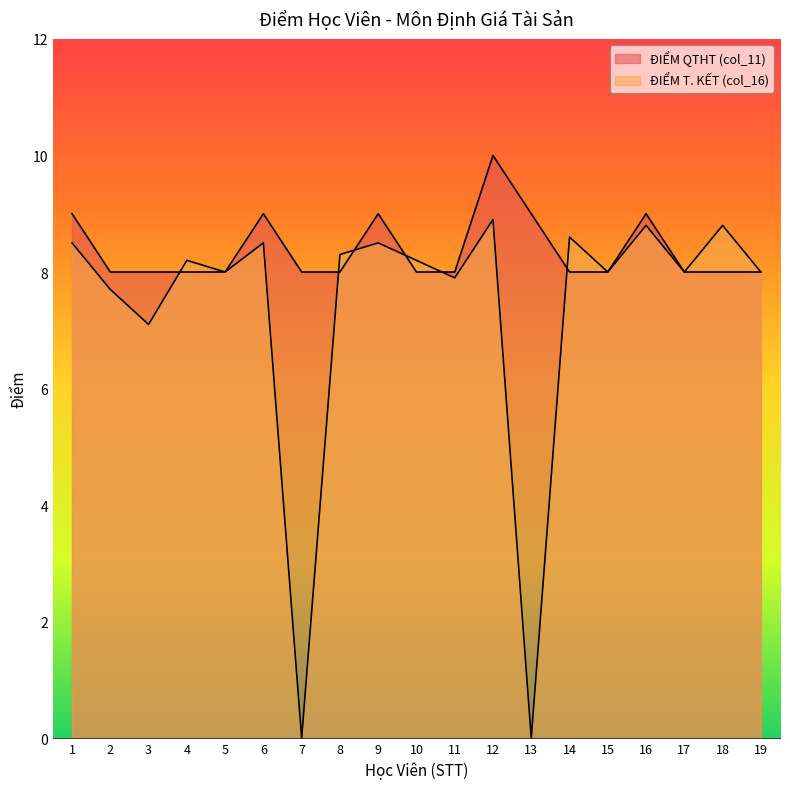

The value of ĐIỂM QTHT (col_11) at 2 is 1.9. True or false?

False